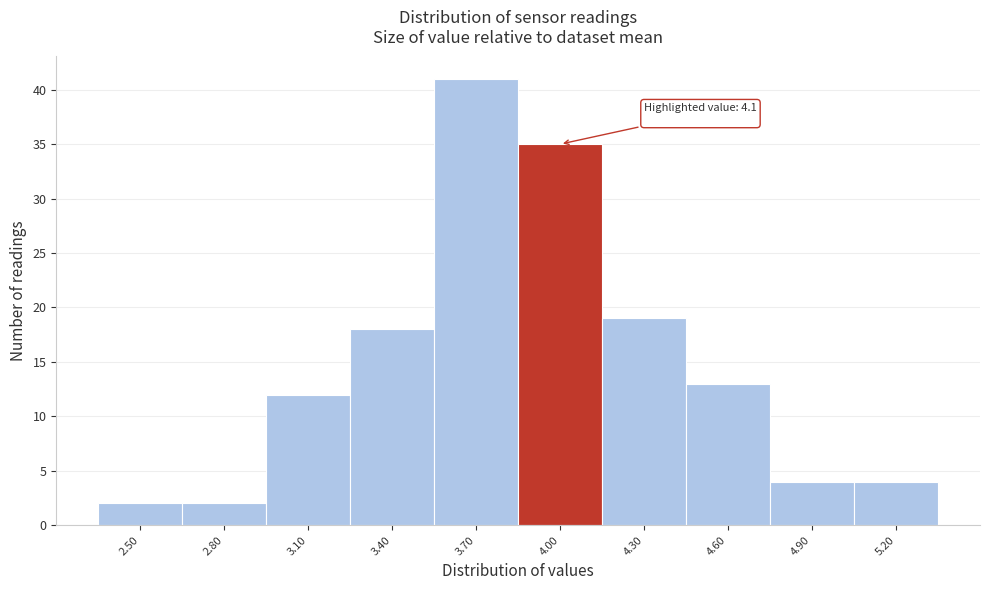

Reading left to right, transcribe all the data shown in this chart.

2	2	12	18	41	35	19	13	4	4